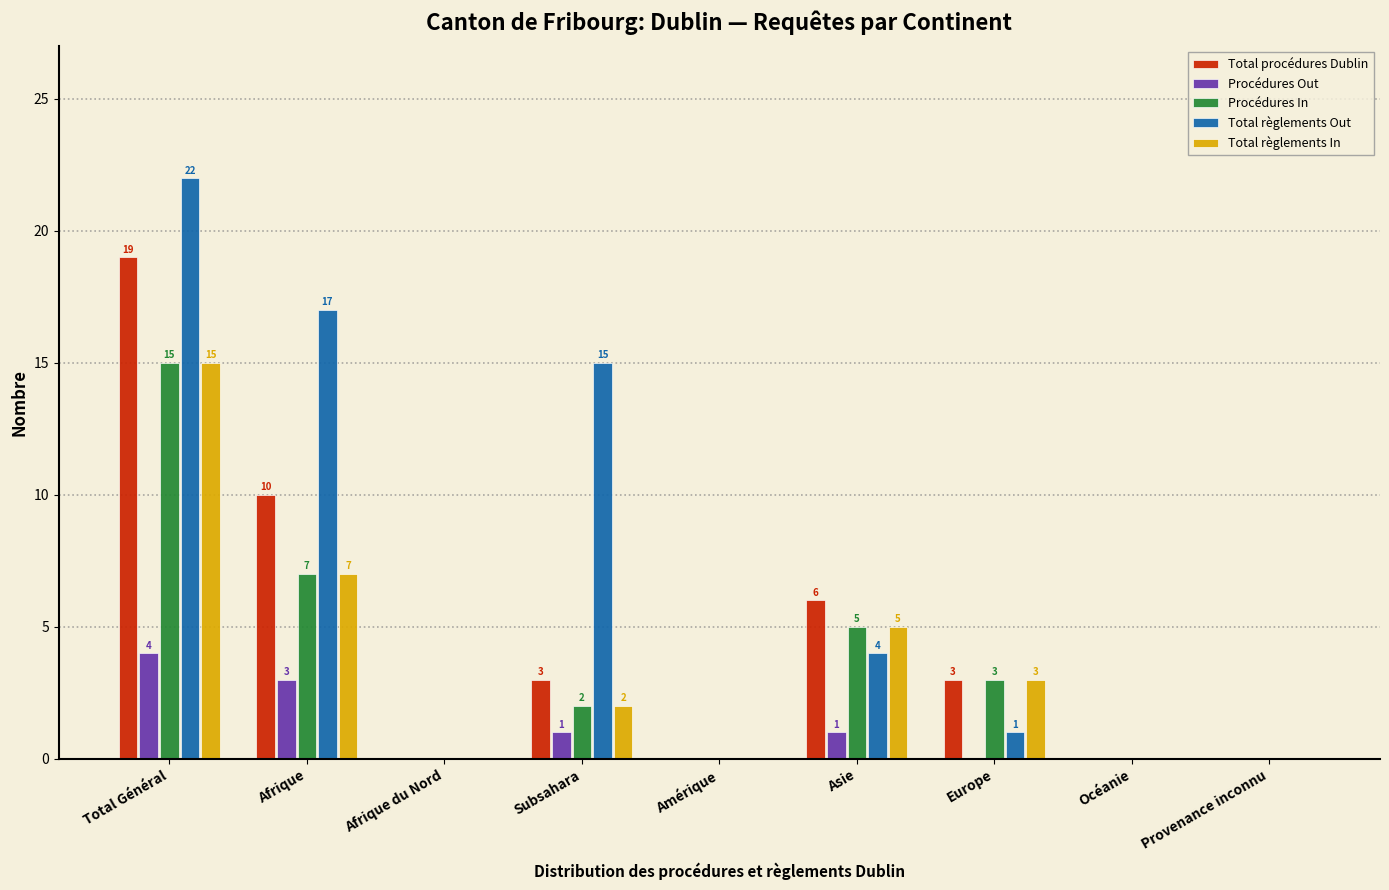

Reading right to left, extract all data points from this chart.

Total procédures Dublin: Provenance inconnu=0	Océanie=0	Europe=3	Asie=6	Amérique=0	Subsahara=3	Afrique du Nord=0	Afrique=10	Total Général=19
Procédures Out: Provenance inconnu=0	Océanie=0	Europe=0	Asie=1	Amérique=0	Subsahara=1	Afrique du Nord=0	Afrique=3	Total Général=4
Procédures In: Provenance inconnu=0	Océanie=0	Europe=3	Asie=5	Amérique=0	Subsahara=2	Afrique du Nord=0	Afrique=7	Total Général=15
Total règlements Out: Provenance inconnu=0	Océanie=0	Europe=1	Asie=4	Amérique=0	Subsahara=15	Afrique du Nord=0	Afrique=17	Total Général=22
Total règlements In: Provenance inconnu=0	Océanie=0	Europe=3	Asie=5	Amérique=0	Subsahara=2	Afrique du Nord=0	Afrique=7	Total Général=15